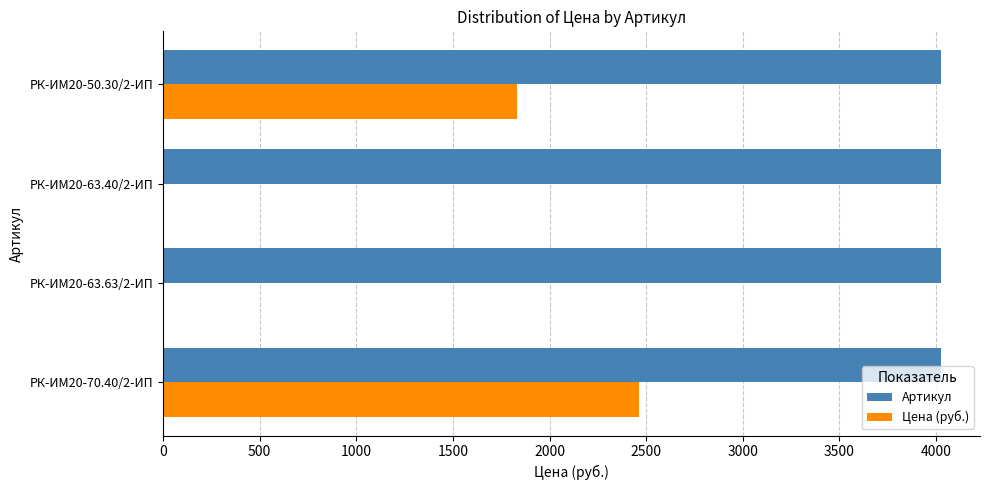

Which category has the highest value in the Цена (руб.) series?

РК-ИМ20-70.40/2-ИП